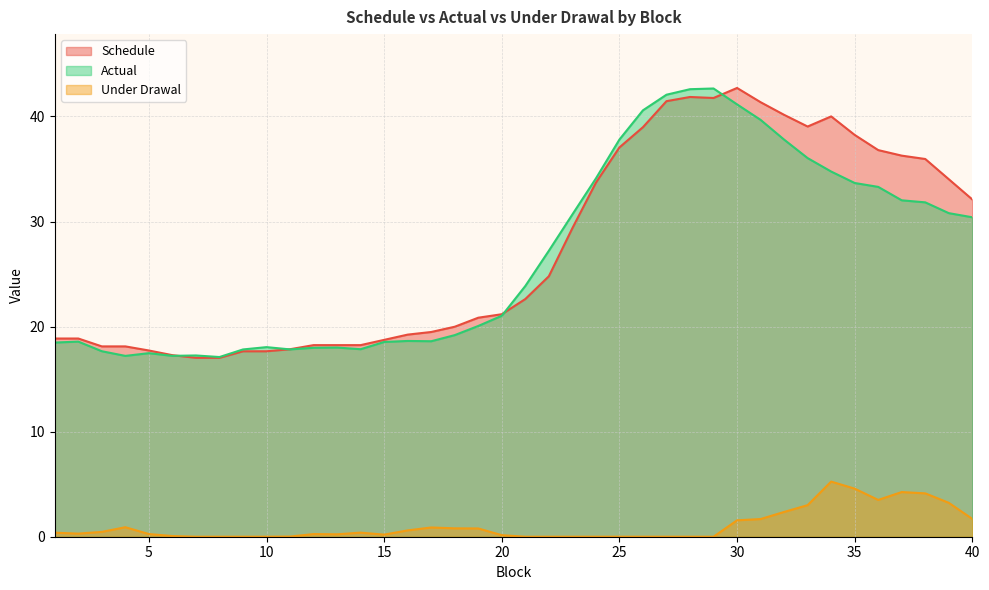

Reading left to right, transcribe all the data shown in this chart.

Schedule: 1=18.9	2=18.9	3=18.1	4=18.1	5=17.7	6=17.3	7=17.0	8=17.0	9=17.7	10=17.7	11=17.8	12=18.2	13=18.2	14=18.2	15=18.7	16=19.2	17=19.5	18=20.0	19=20.8	20=21.2	21=22.6	22=24.8	23=29.4	24=33.7	25=37.1	26=39.0	27=41.5	28=41.9	29=41.8	30=42.7	31=41.4	32=40.2	33=39.0	34=40.0	35=38.2	36=36.8	37=36.3	38=36.0	39=34.0	40=32.1
Actual: 1=18.5	2=18.6	3=17.7	4=17.2	5=17.5	6=17.2	7=17.3	8=17.1	9=17.8	10=18.0	11=17.8	12=18.0	13=18.0	14=17.8	15=18.5	16=18.6	17=18.6	18=19.2	19=20.1	20=21.0	21=23.9	22=27.2	23=30.7	24=34.1	25=37.8	26=40.6	27=42.1	28=42.6	29=42.7	30=41.2	31=39.7	32=37.8	33=36.0	34=34.8	35=33.7	36=33.3	37=32.0	38=31.8	39=30.8	40=30.4
Under Drawal: 1=0.4	2=0.3	3=0.5	4=0.9	5=0.3	6=0.1	7=0.0	8=0.0	9=0.0	10=0.0	11=0.0	12=0.3	13=0.2	14=0.4	15=0.2	16=0.6	17=0.9	18=0.8	19=0.8	20=0.1	21=0.0	22=0.0	23=0.0	24=0.0	25=0.0	26=0.0	27=0.0	28=0.0	29=0.0	30=1.6	31=1.7	32=2.4	33=3.0	34=5.2	35=4.6	36=3.5	37=4.3	38=4.1	39=3.2	40=1.7